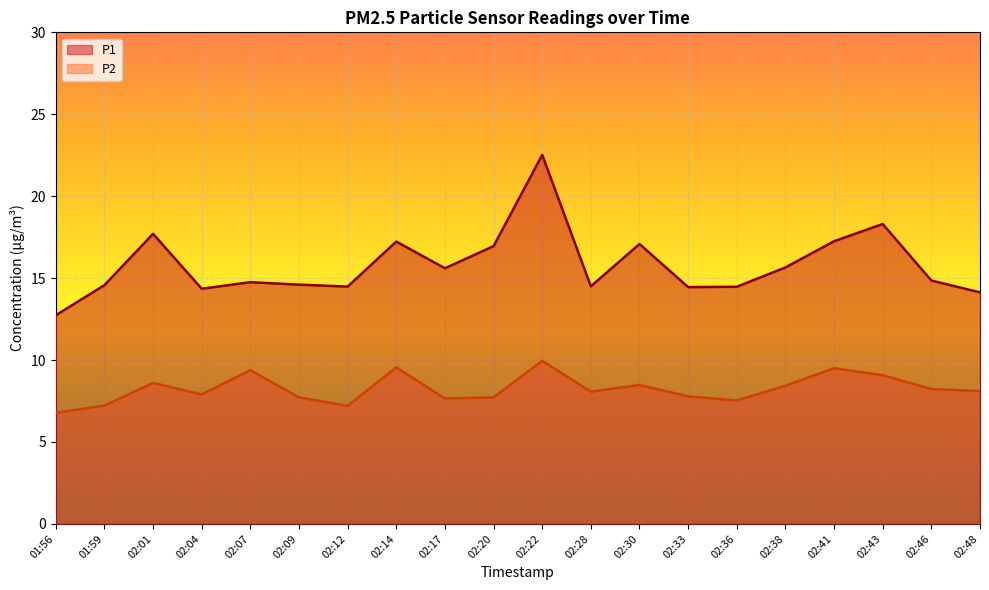

Which label corresponds to the largest value in the chart?

02:22